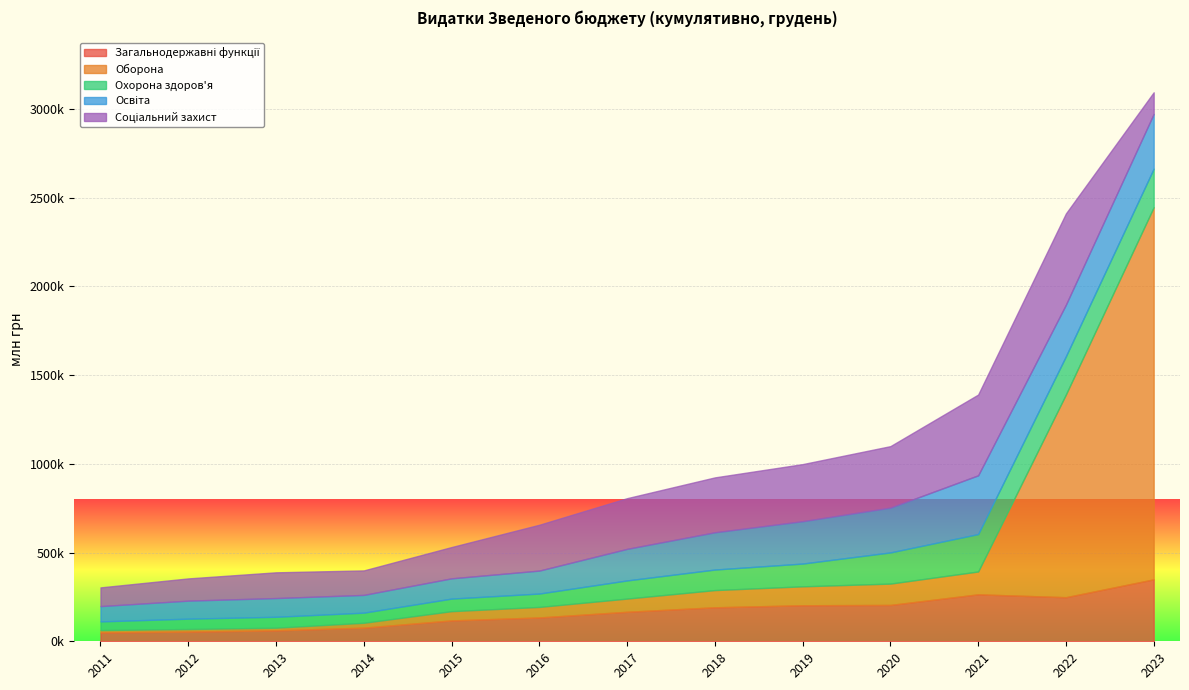

At how many categories does at least one series exceed 1905090?

1